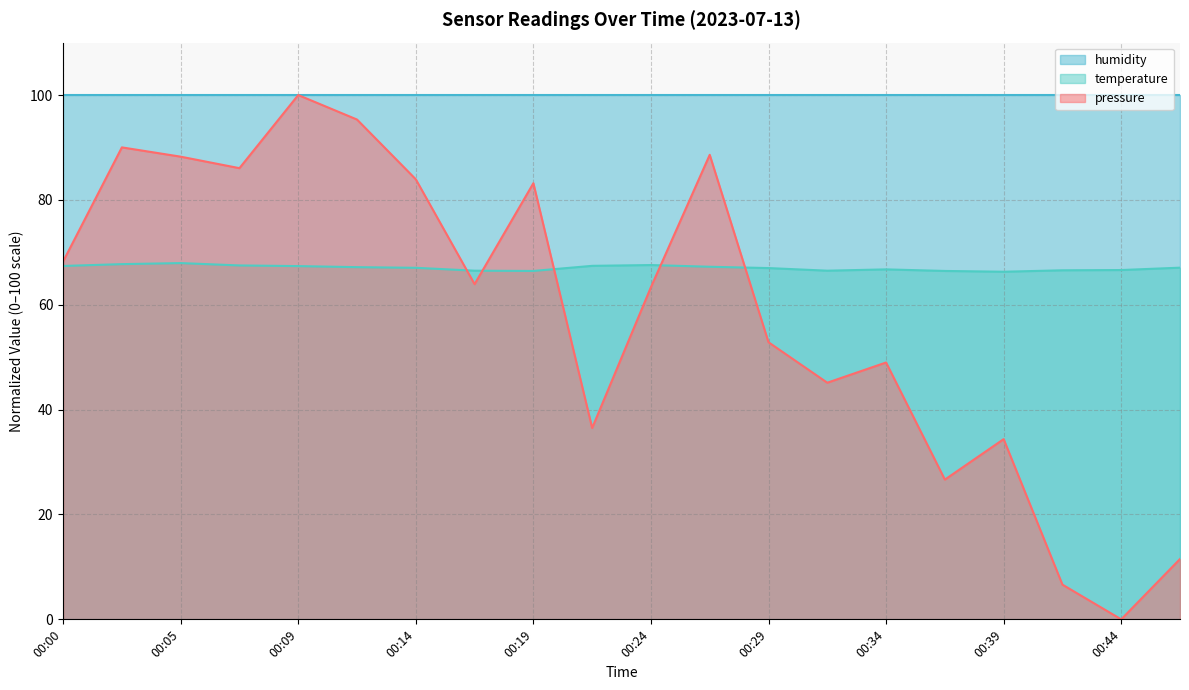

Does the chart display data point markers on the line(s)?

No